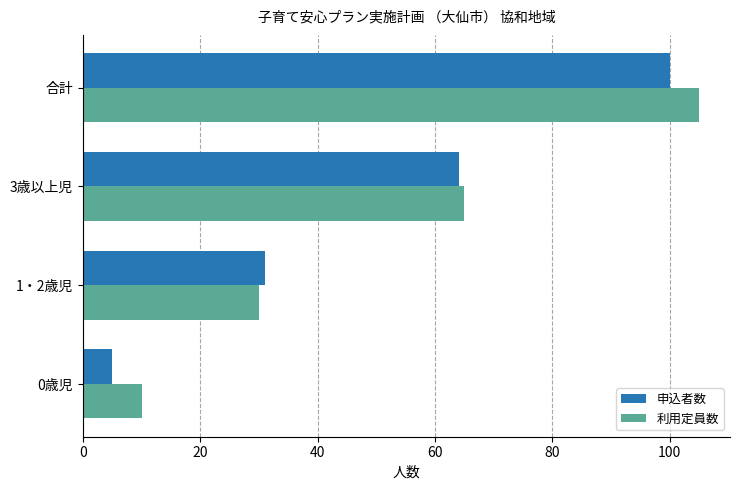

List the labels in order of 利用定員数 value, largest first.

合計, 3歳以上児, 1・2歳児, 0歳児